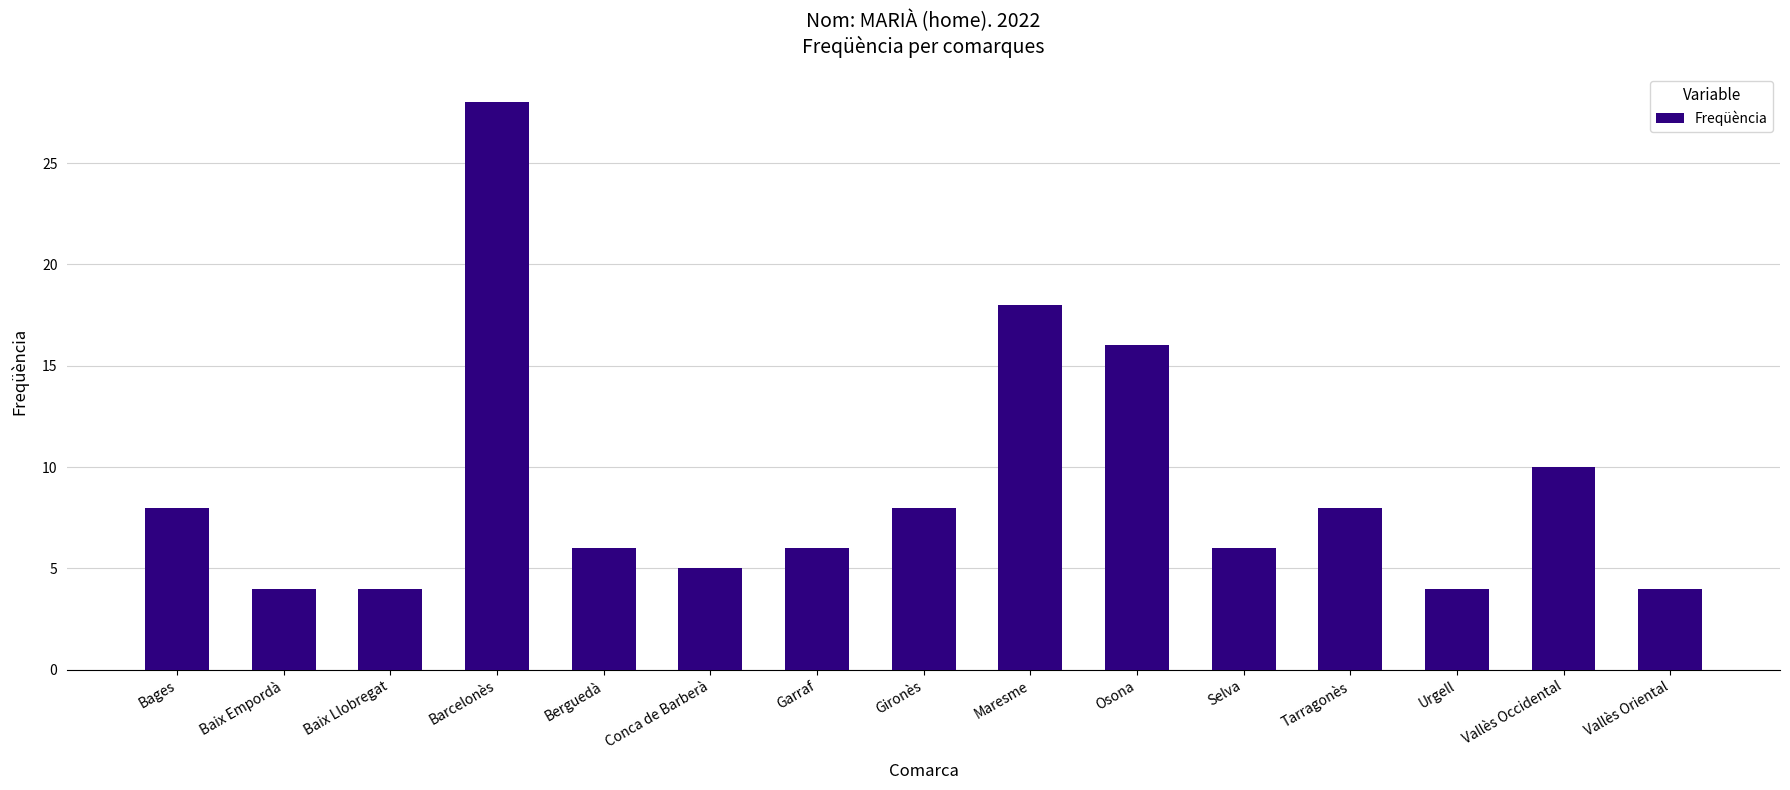

How many bars are there in total?

15